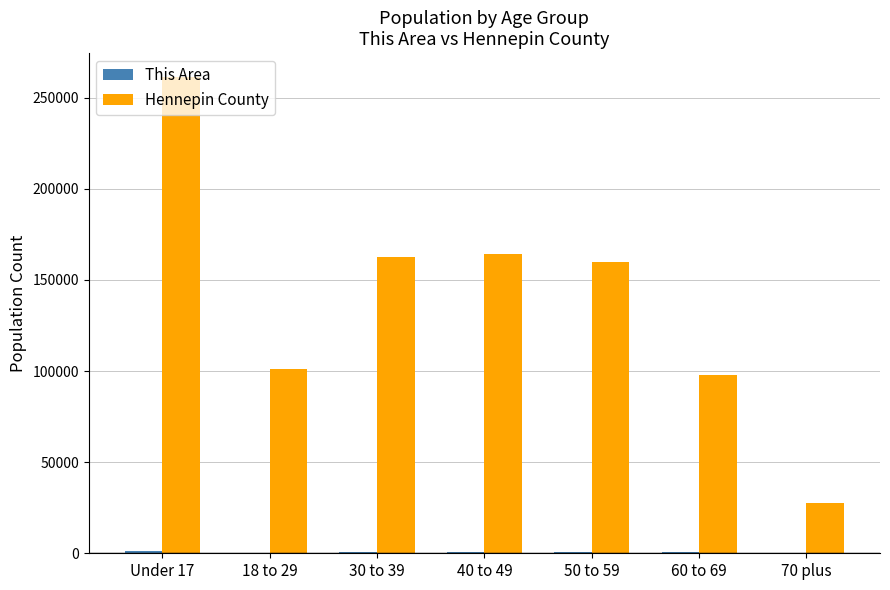

The Hennepin County series shows 261345 at Under 17. True or false?

True